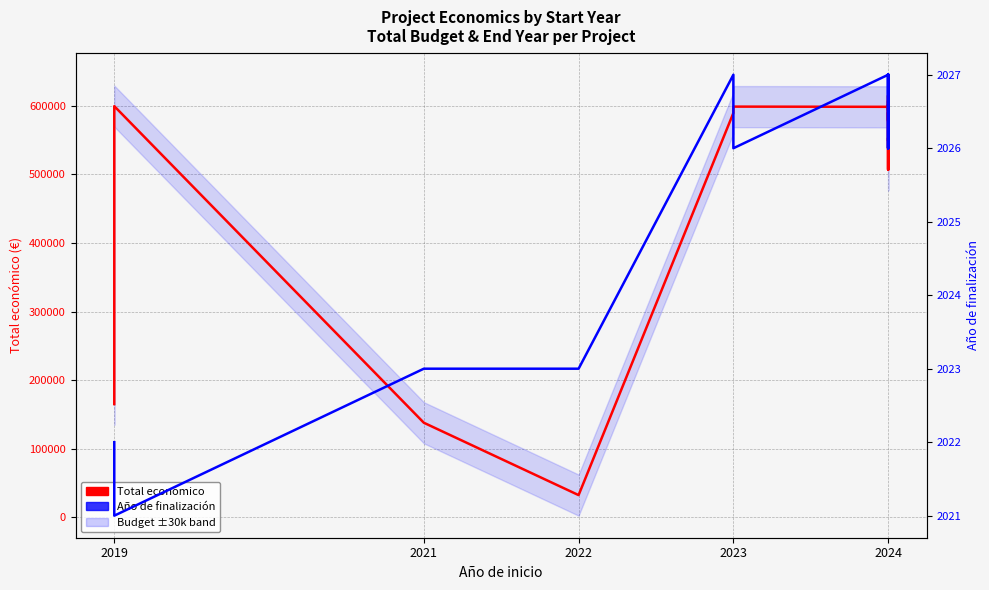

Count the number of categories in the chart.

28